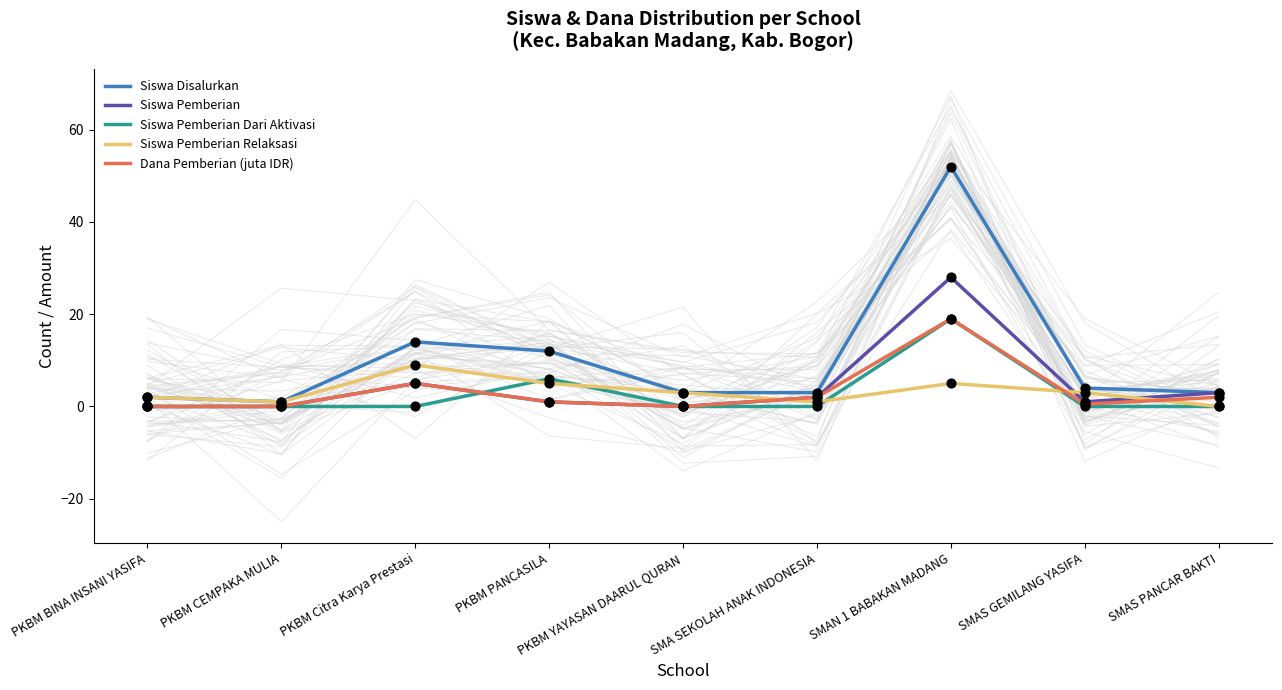

At which category is the sum across all series the highest?

SMAN 1 BABAKAN MADANG